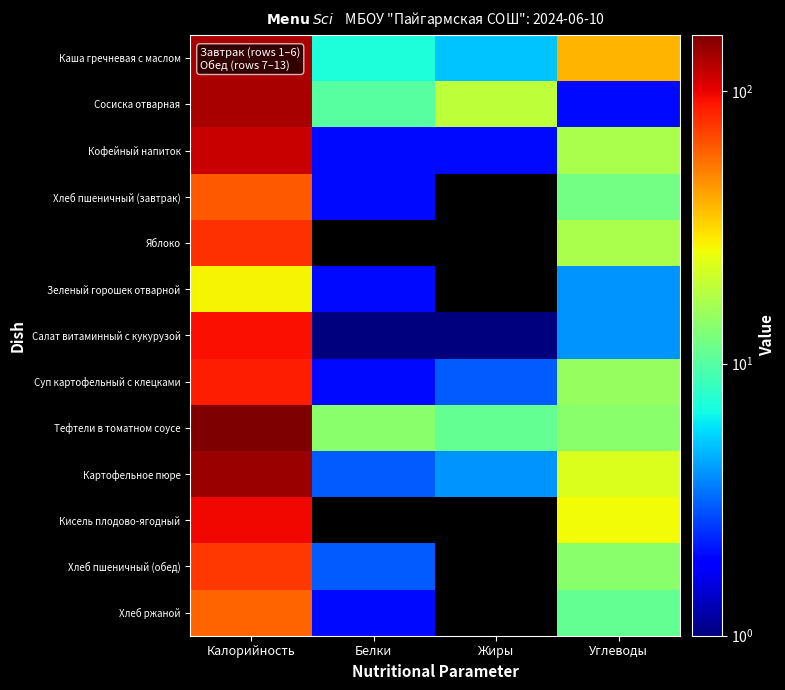

At which category does the chart reach its minimum across all series?

Жиры